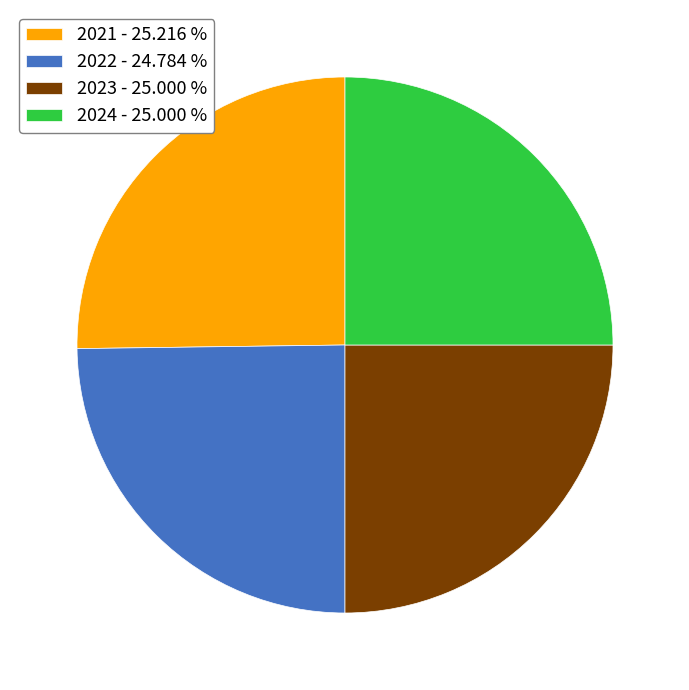

Approximately how many times larger is the value at 2024 - 25.000 % compared to 2021 - 25.216 %?

1.0